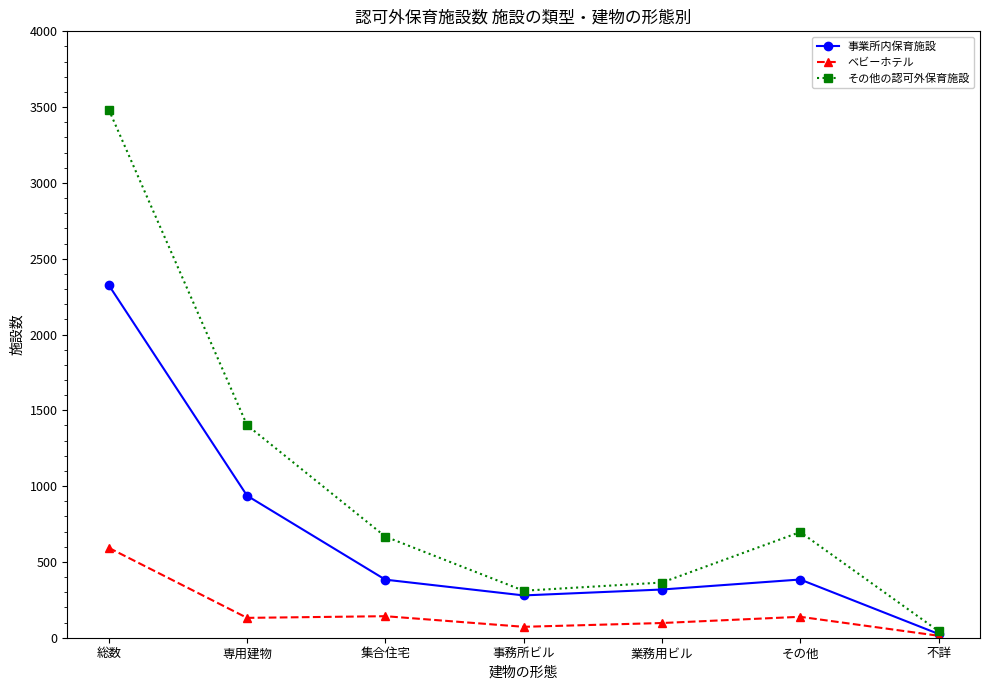

True or false: 事業所内保育施設 has more than 1 interior local peaks.

False